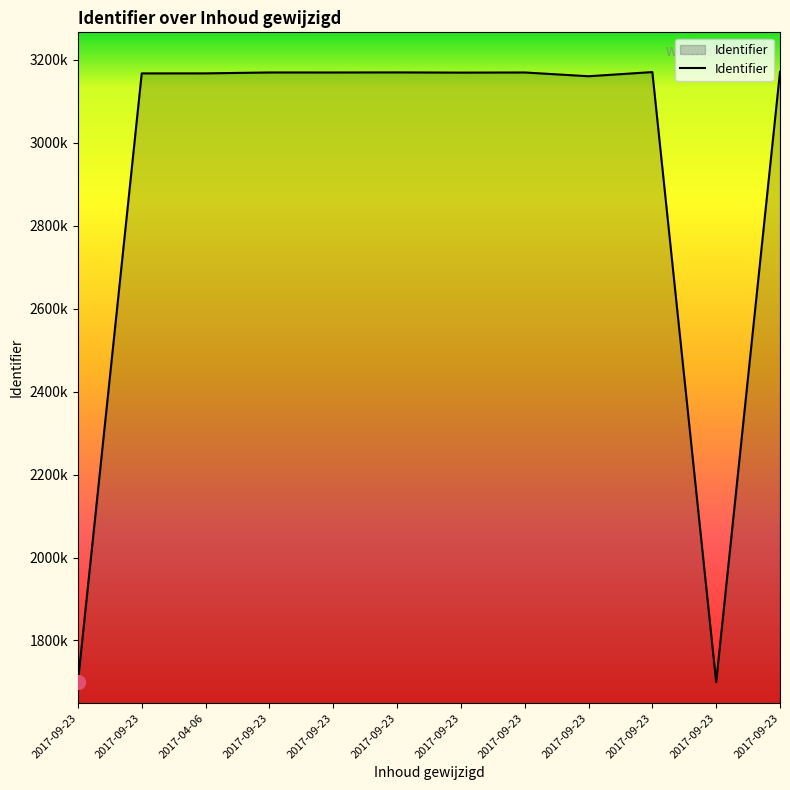

Does the chart have visible grid lines?

No